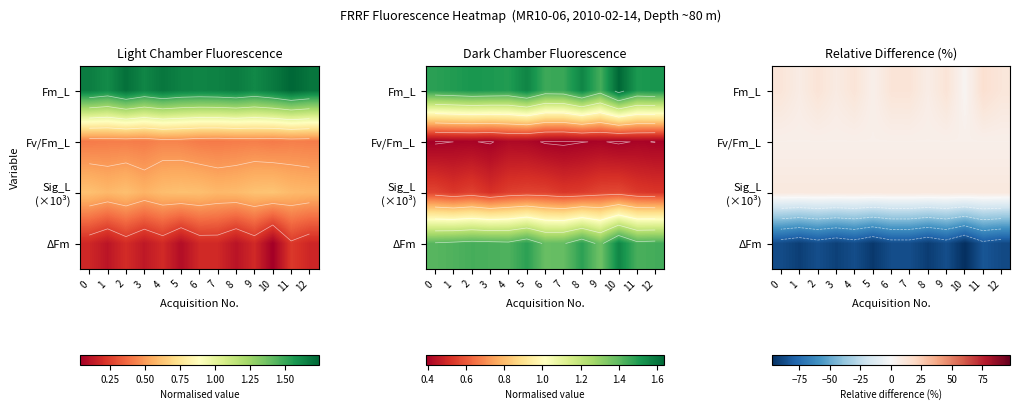

At which category is the sum across all series the highest?

11